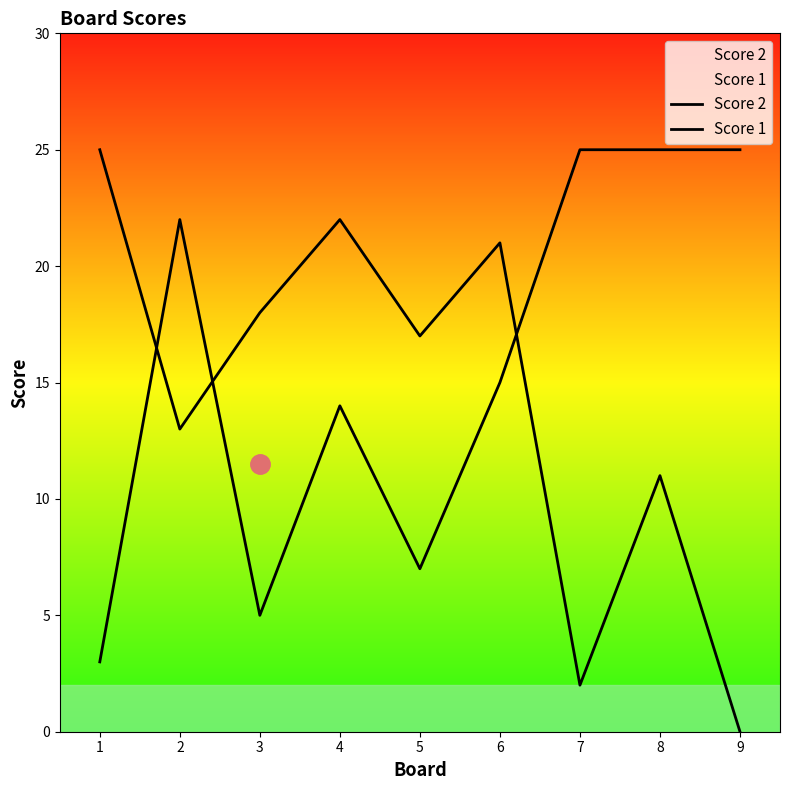

Rank the series at 7 from lowest to highest value.

Score 2, Score 1